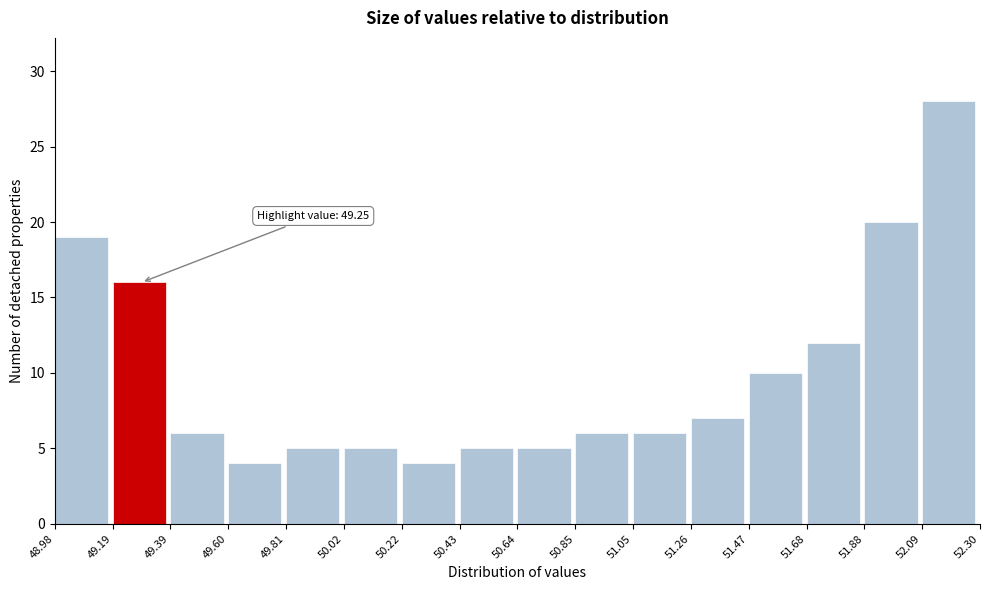

Over which range of the x-axis is the bar tallest?

52.09 to 52.30